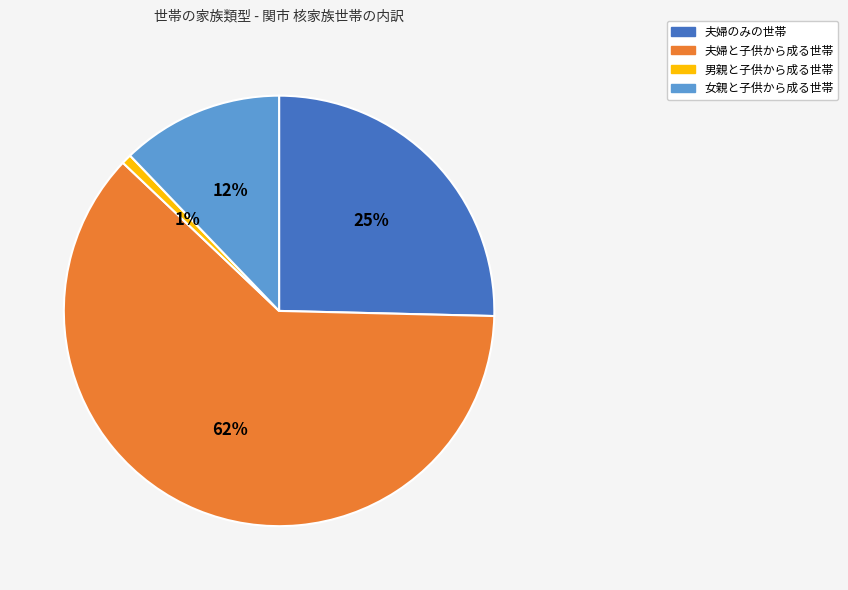

Do 夫婦のみの世帯 and 男親と子供から成る世帯 together represent more than half of the pie?

No